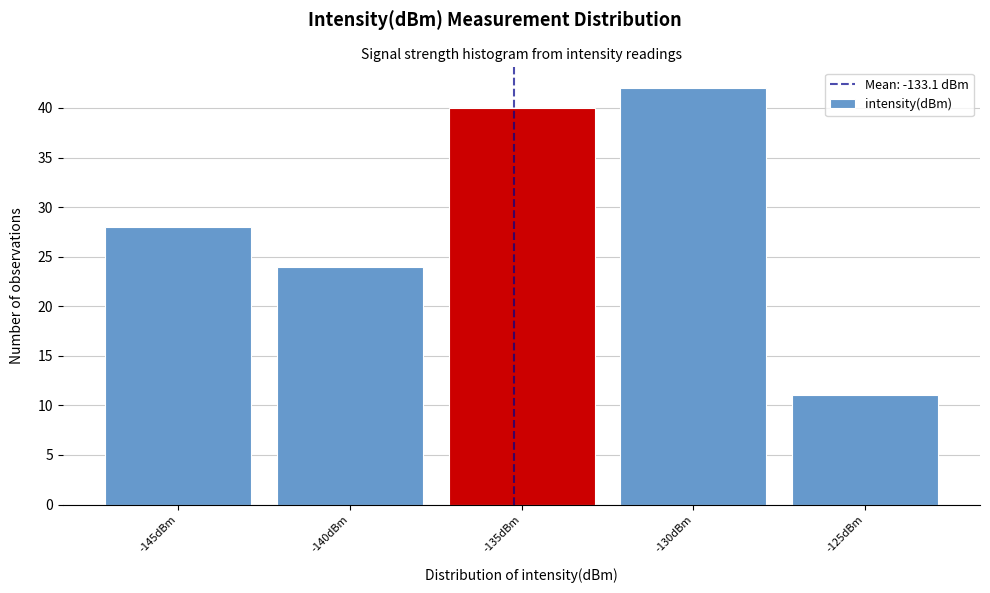

Reading right to left, what are all the values shown in this chart?

11	42	40	24	28